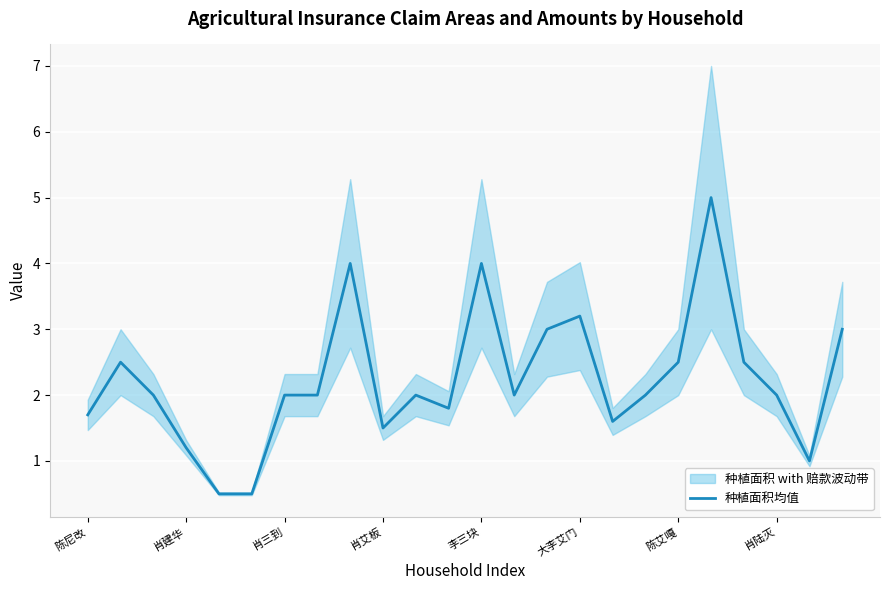

True or false: 种植面积均值 has a value of 3.2 at 大李艾门.

True